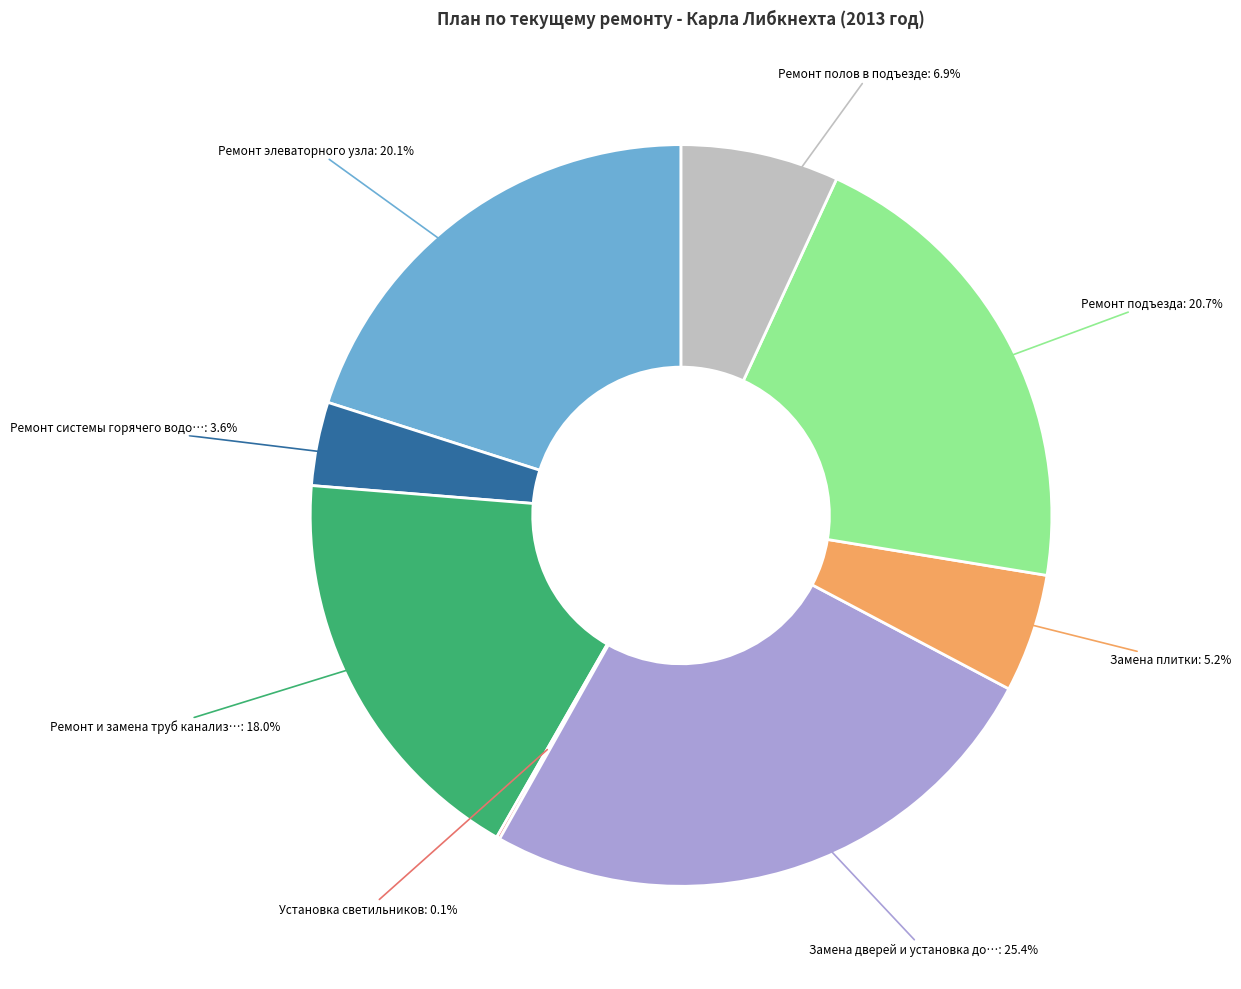

Does any single category account for the majority?

No